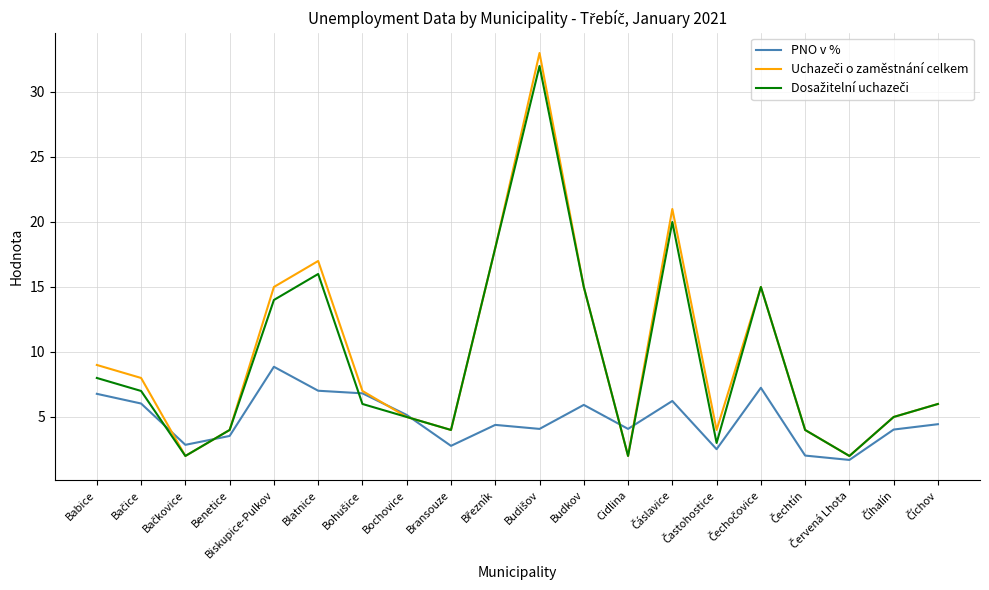

What is the highest value of the PNO v % series?

8.9